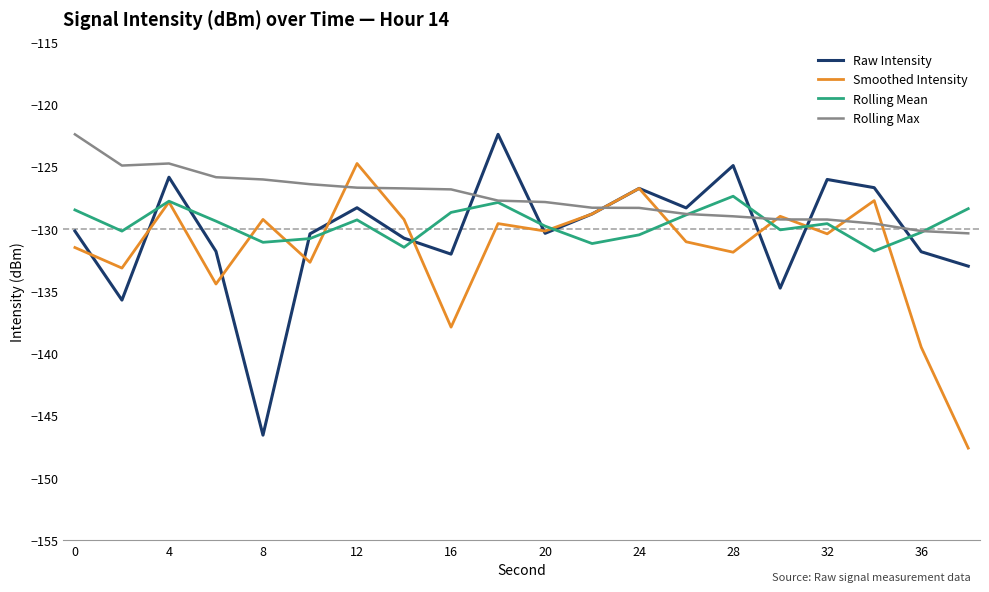

What is the minimum value shown in the chart?

-147.6